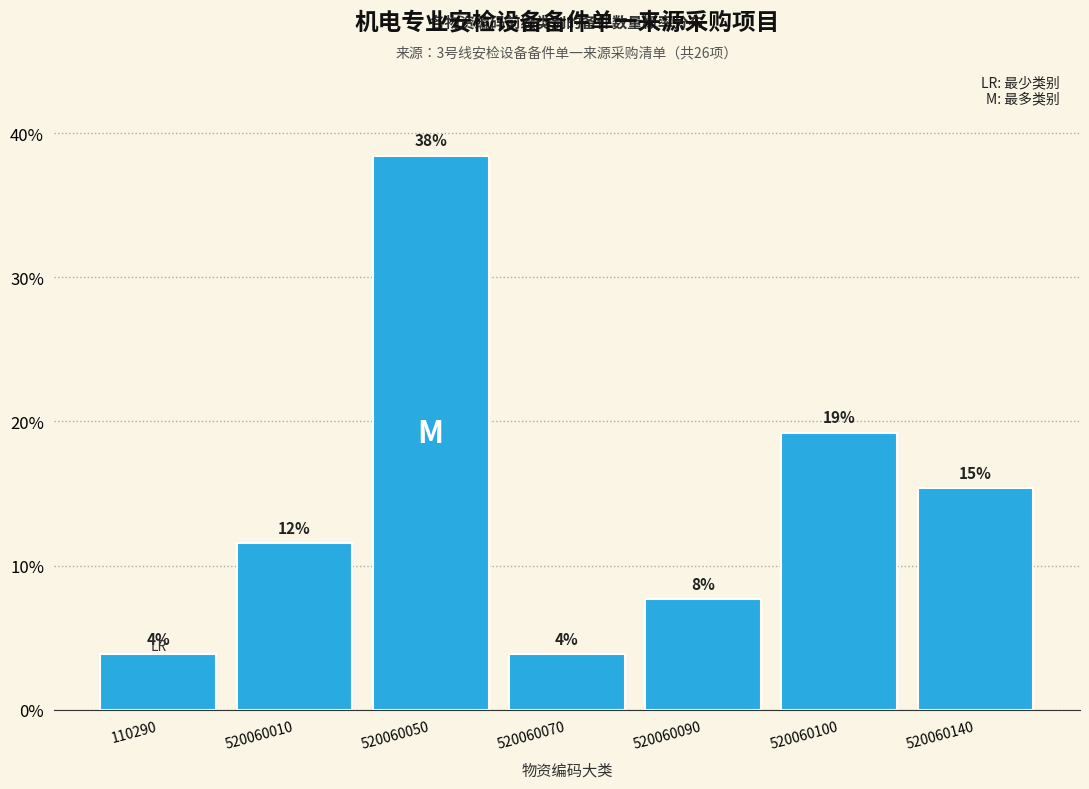

Does the chart contain any negative values?

No